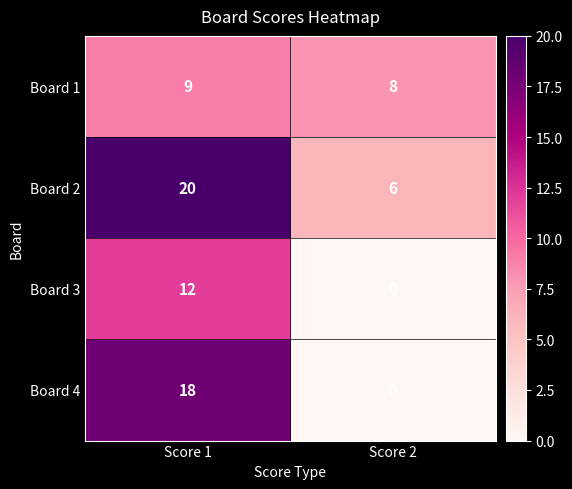

Reading left to right, list all the values displayed in this chart.

Board 1: 9	8
Board 2: 20	6
Board 3: 12	0
Board 4: 18	0